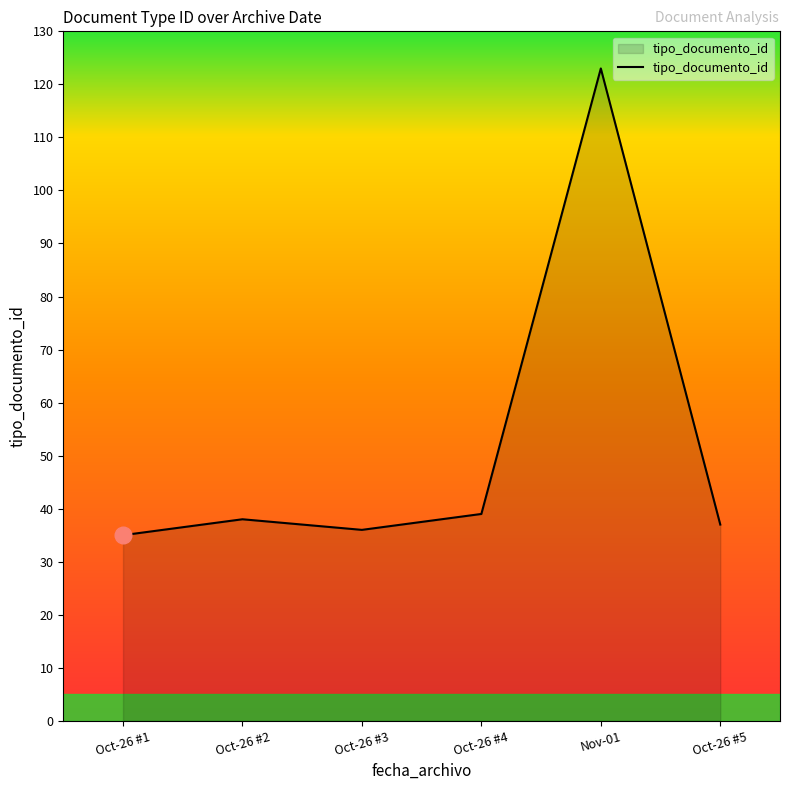

What is the sum of all values?

308